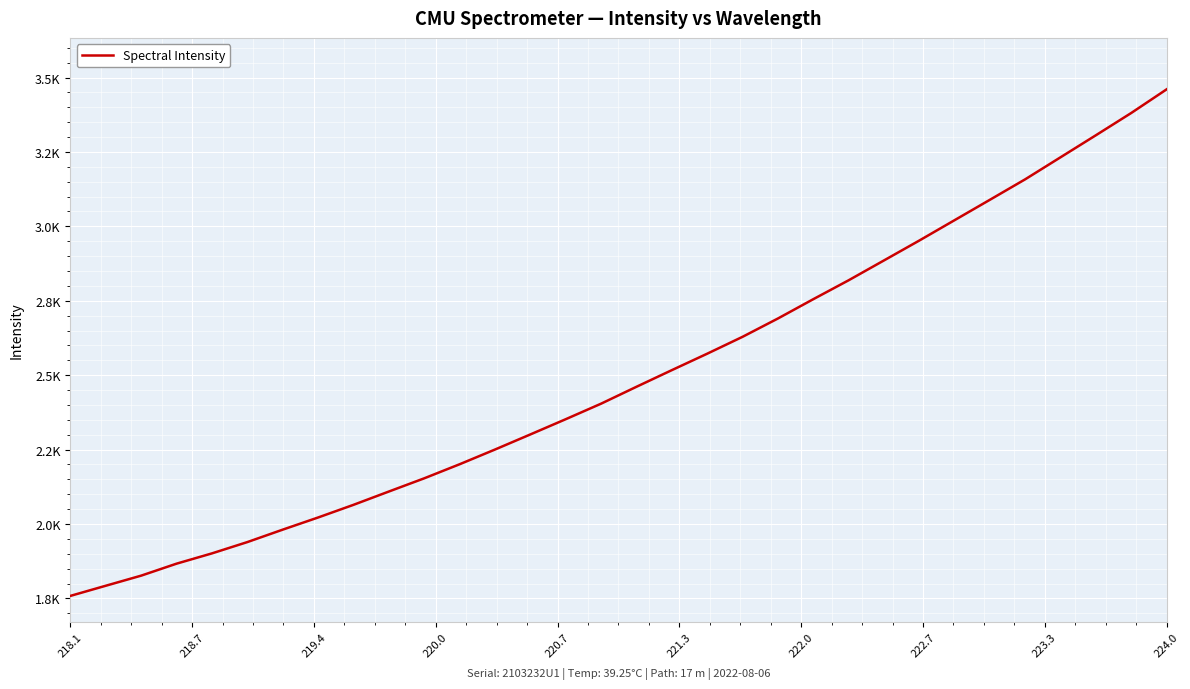

What is the smallest value displayed?

1758.4